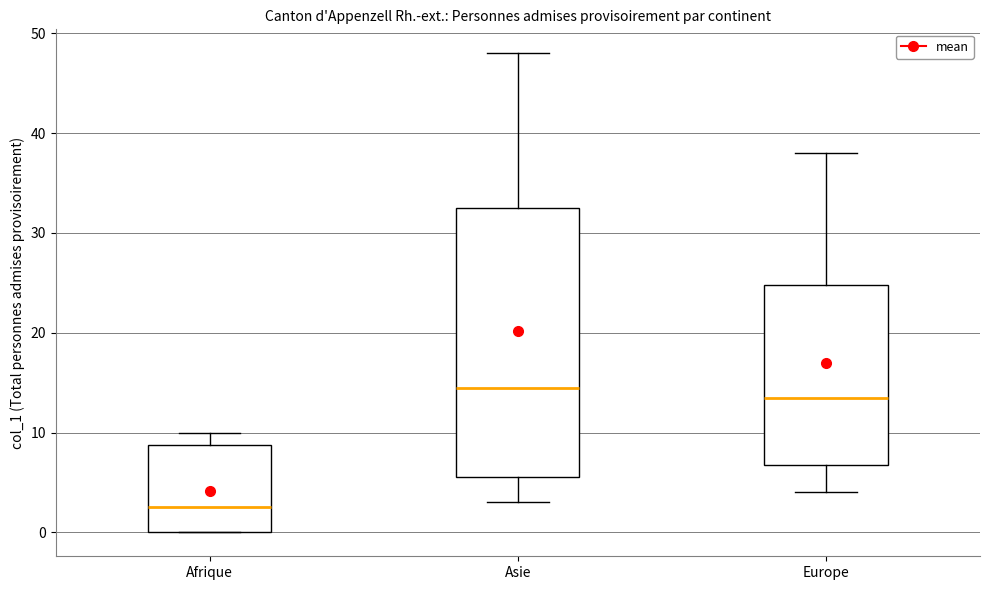

Reading left to right, read every box against the y-axis: the position of its median line, the range the box covers, and the ends of its whiskers. The values are not printed on the chart, so give them approximately, as read against the axis.

Afrique: median 3, box 0 to 9, whiskers 0 to 10
Asie: median 15, box 6 to 33, whiskers 3 to 48
Europe: median 14, box 7 to 25, whiskers 4 to 38